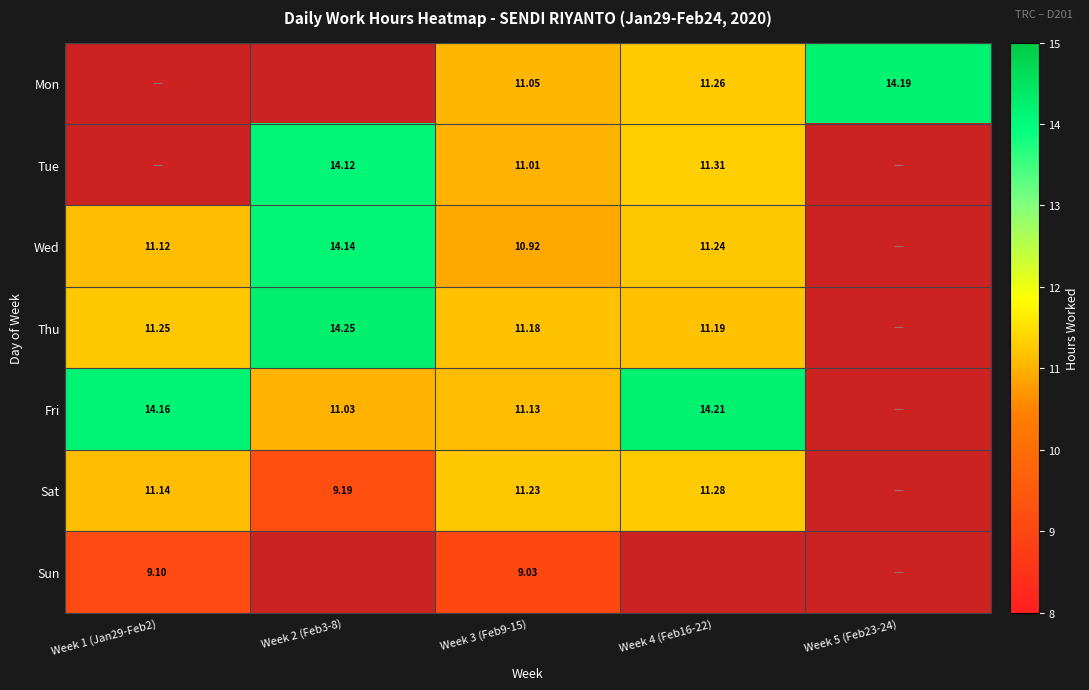

Which label corresponds to the smallest value in the chart?

Week 3 (Feb9-15)